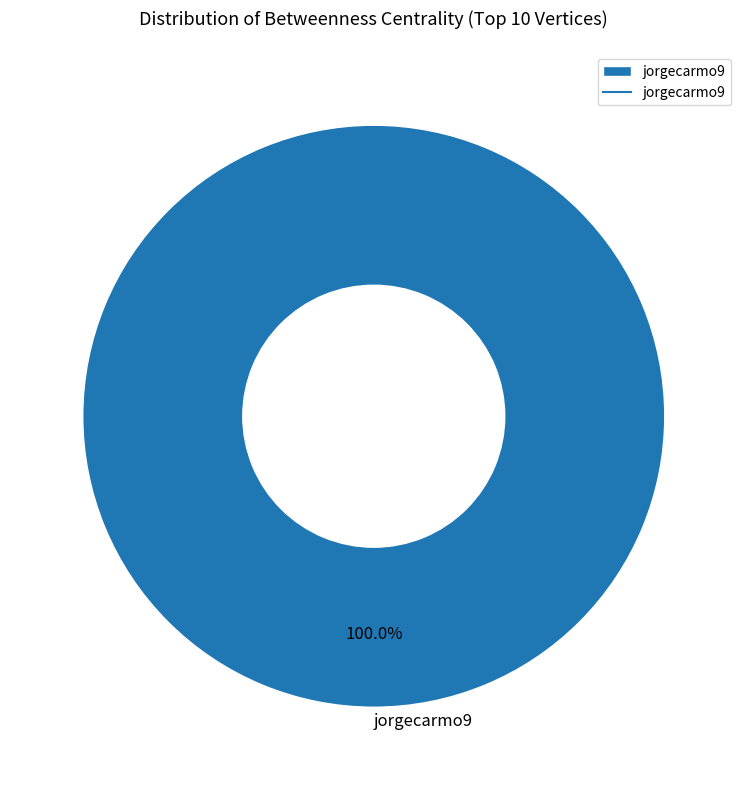

Rank the categories by value from highest to lowest.

jorgecarmo9